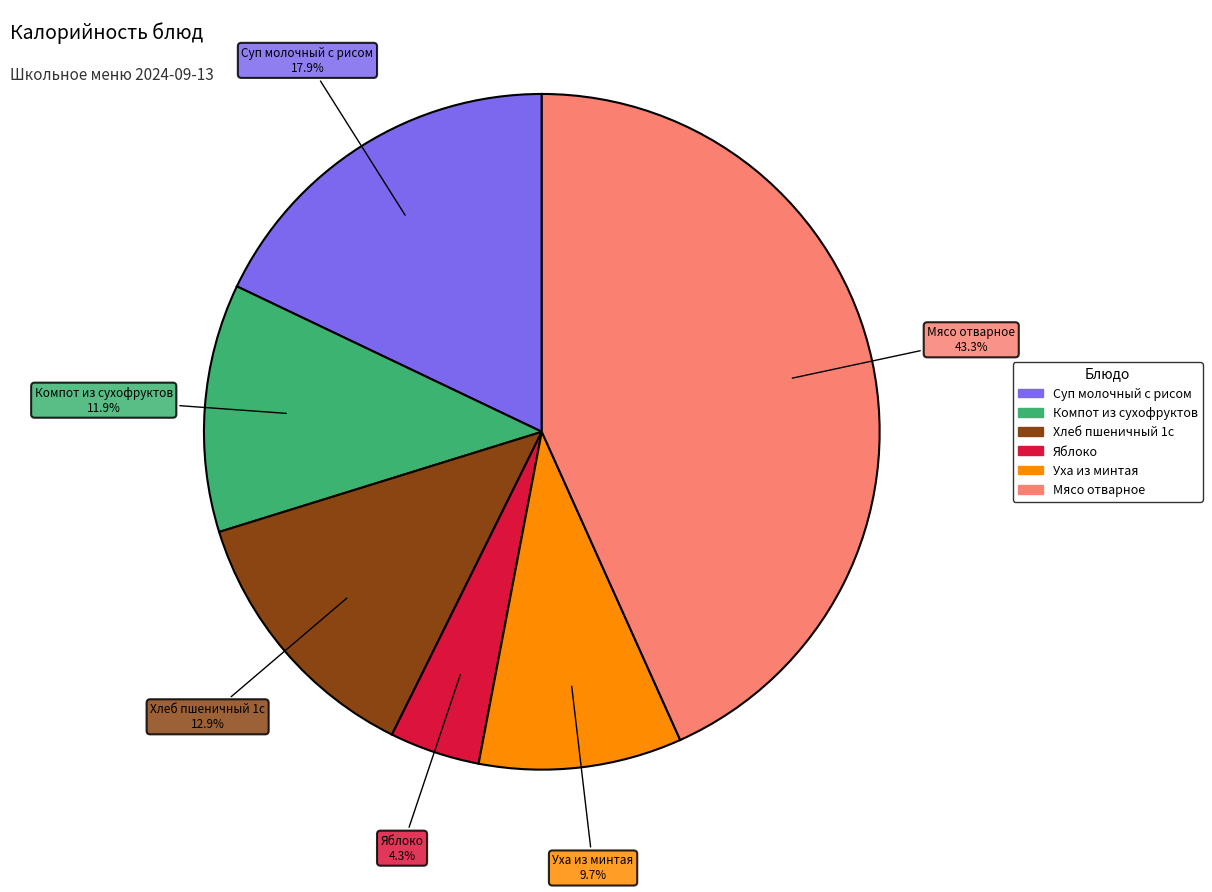

Between Суп молочный с рисом and Уха из минтая, which is larger?

Суп молочный с рисом